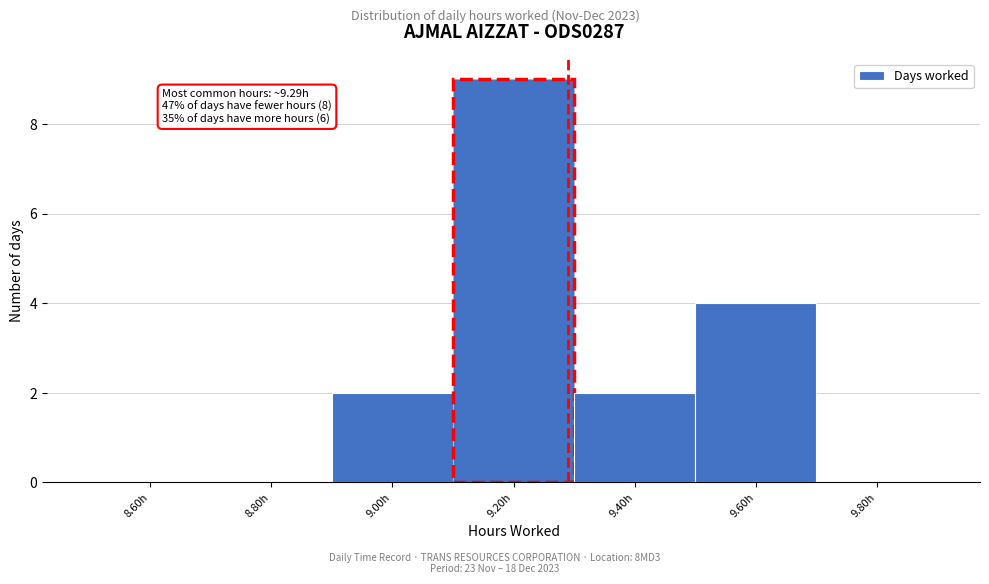

Which range on the x-axis has the tallest bar?

9.1 to 9.3